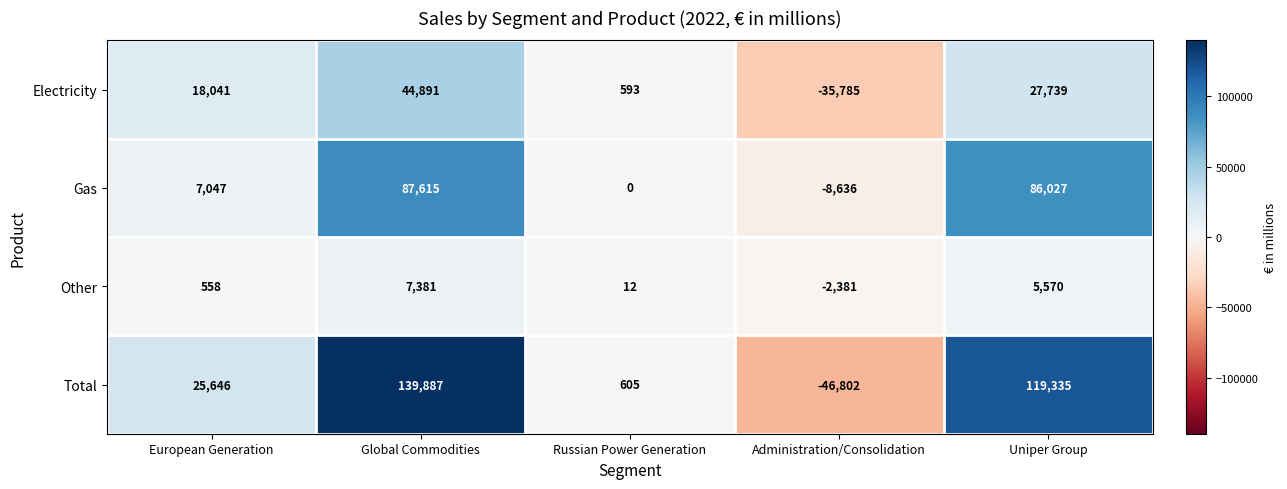

How many values in Gas are below zero?

1